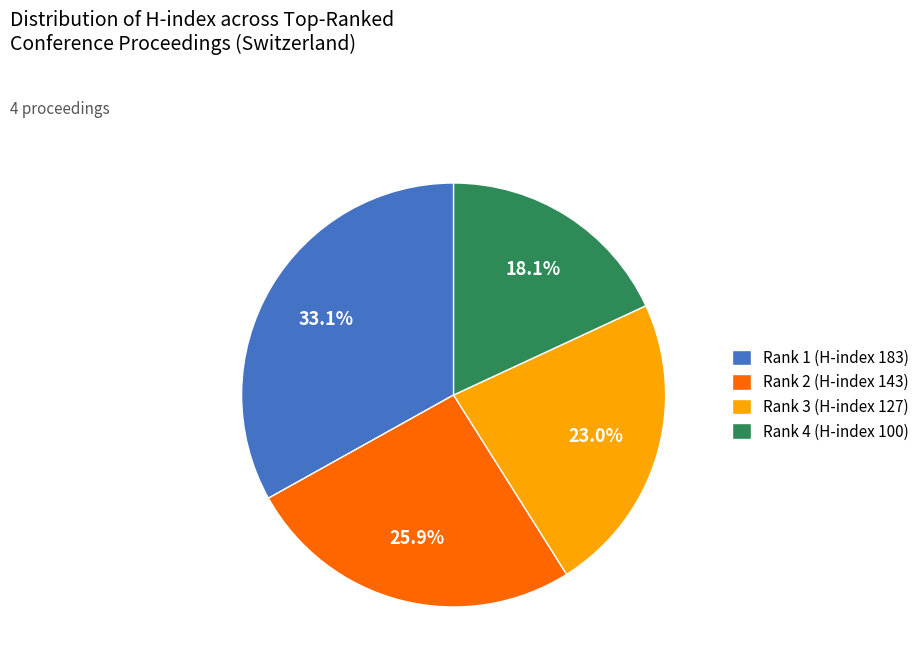

To the nearest percent, what portion does Rank 3 (H-index 127) represent?

23%